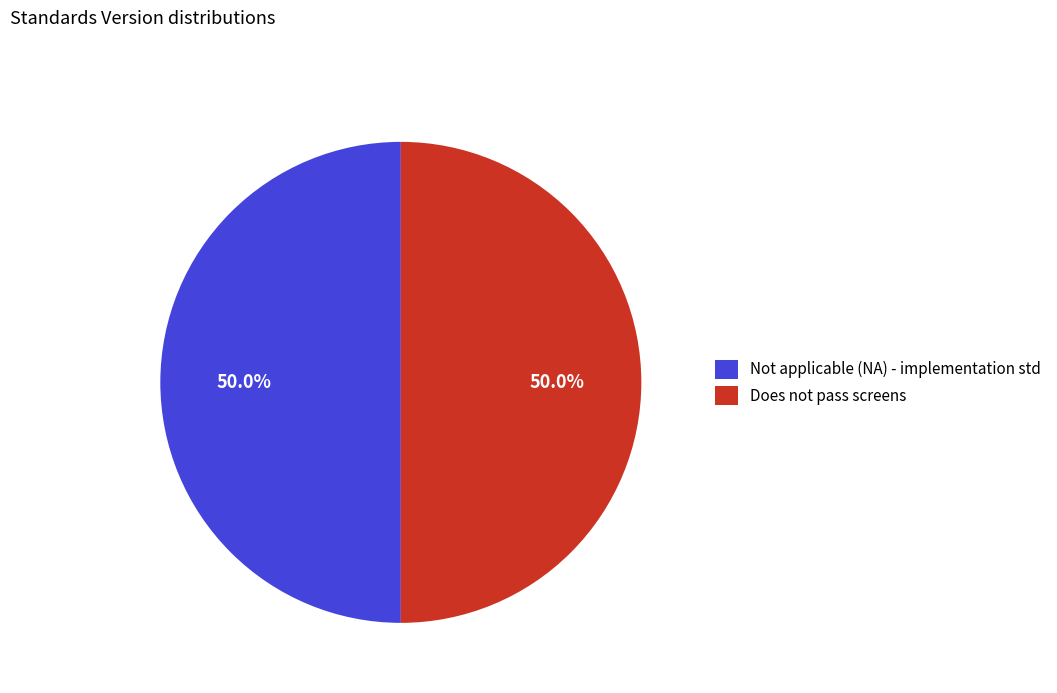

What is the ratio of the value at Not applicable (NA) - implementation std to the value at Does not pass screens?

1.0